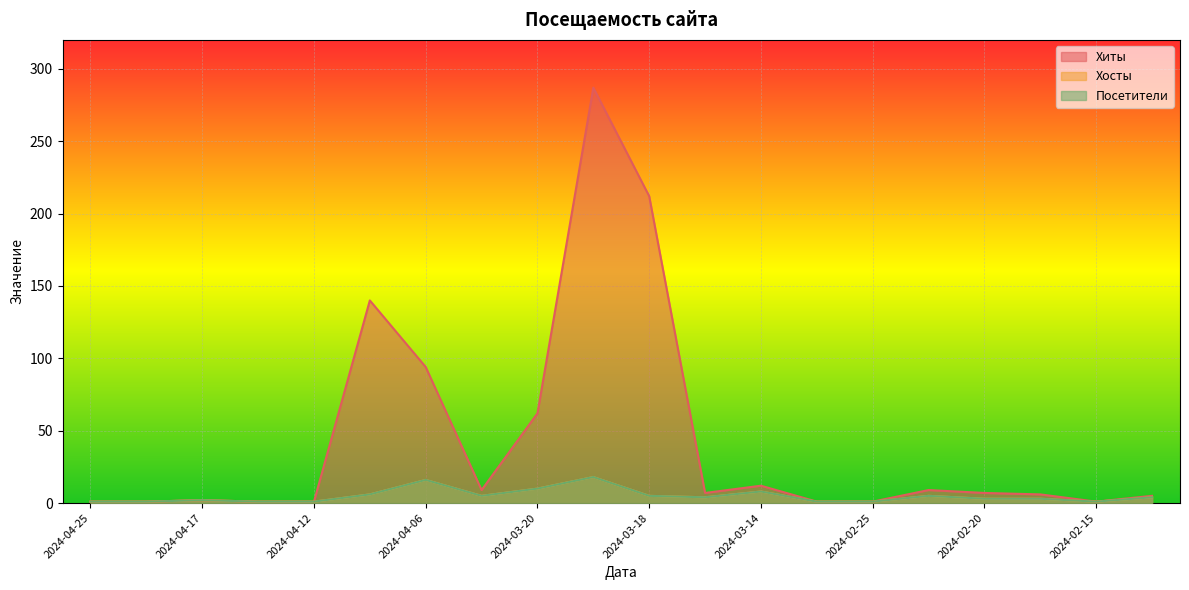

True or false: Посетители and Хосты cross at least once.

False